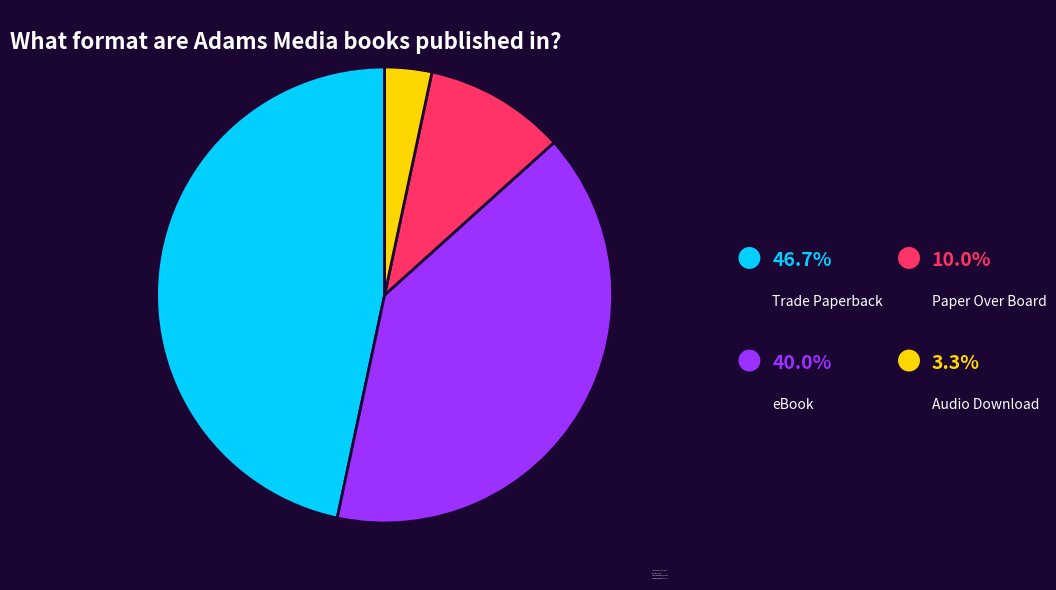

Do Paper Over Board and Trade Paperback together represent more than half of the pie?

Yes